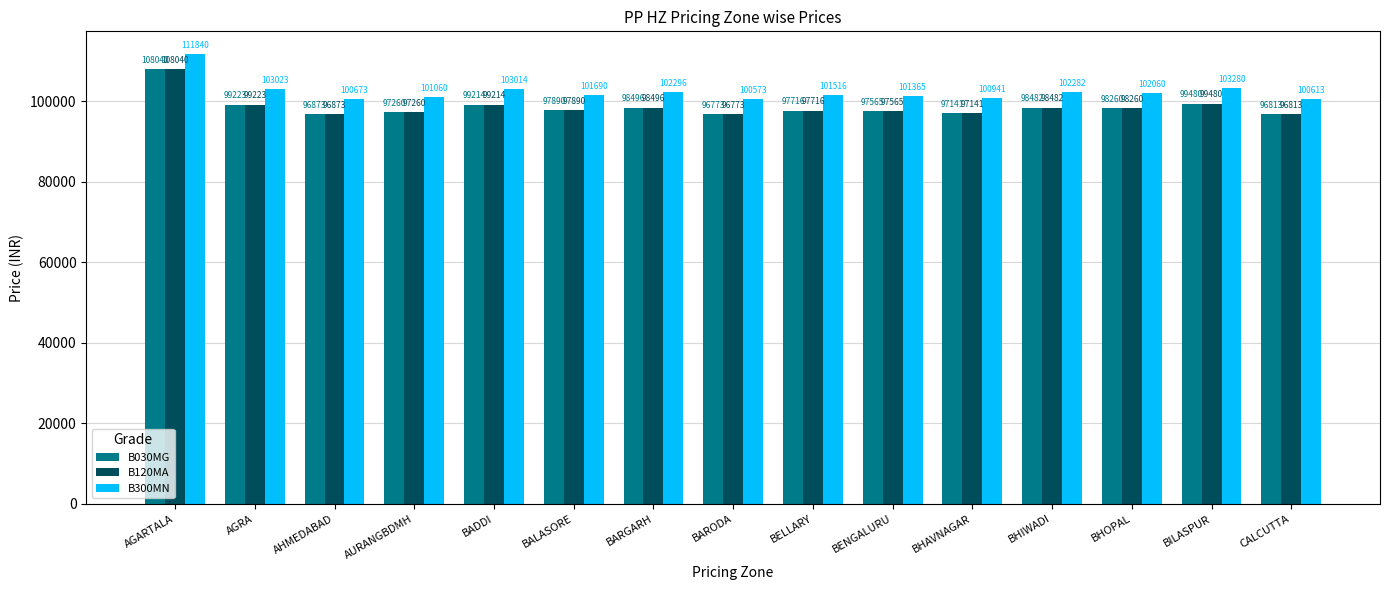

Where does the B300MN series first go above 101690?

AGARTALA